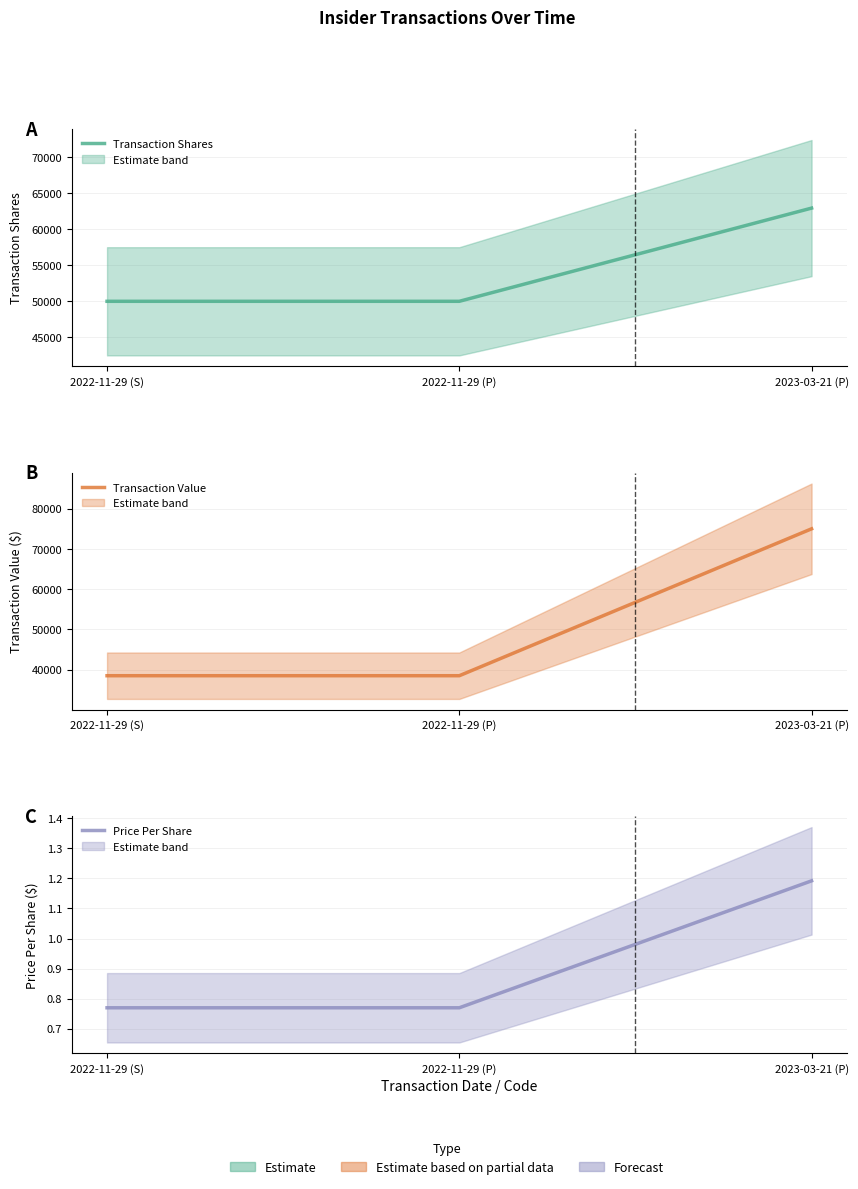

What is the average value of the Price Per Share series?

0.9